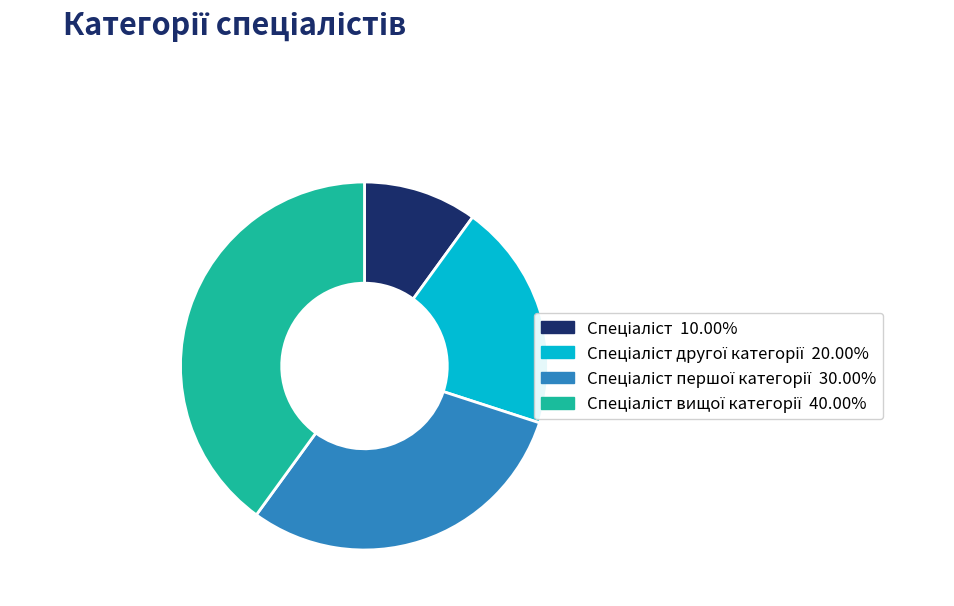

How many slices are in this pie chart?

4